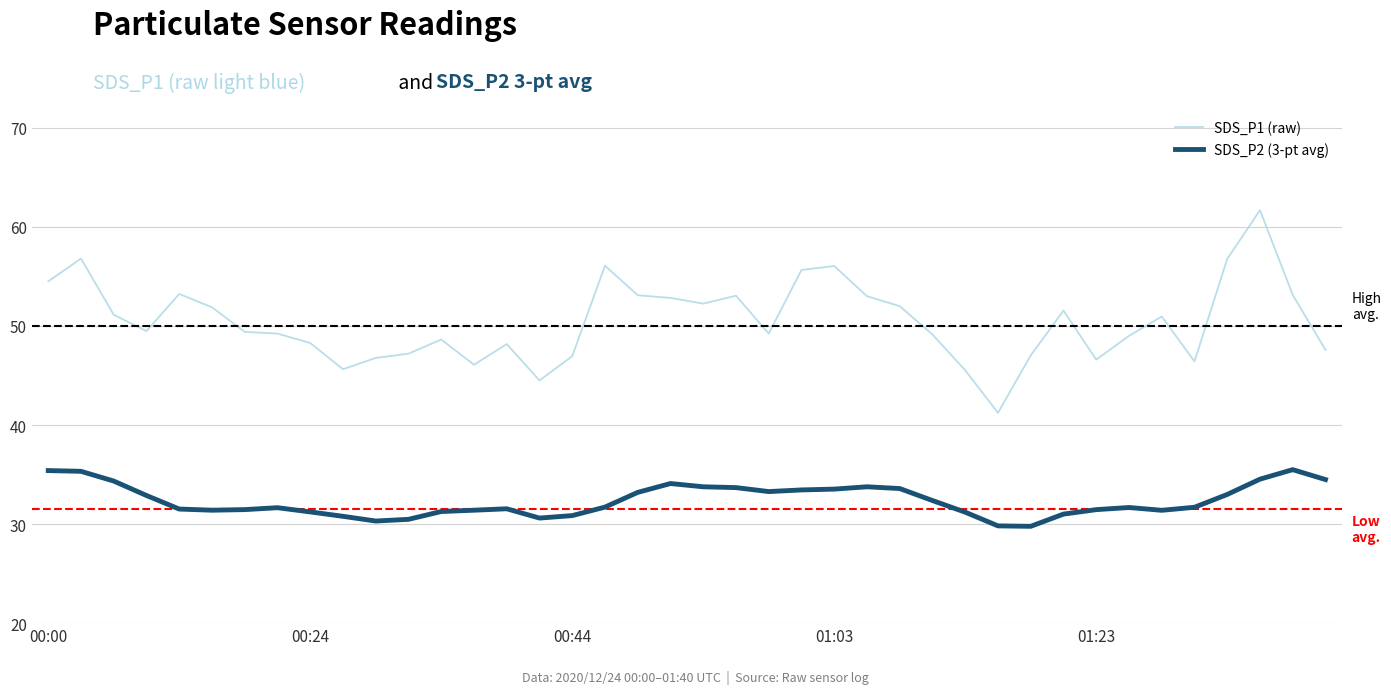

True or false: SDS_P1 (raw) and SDS_P2 (3-pt avg) intersect in this chart.

False